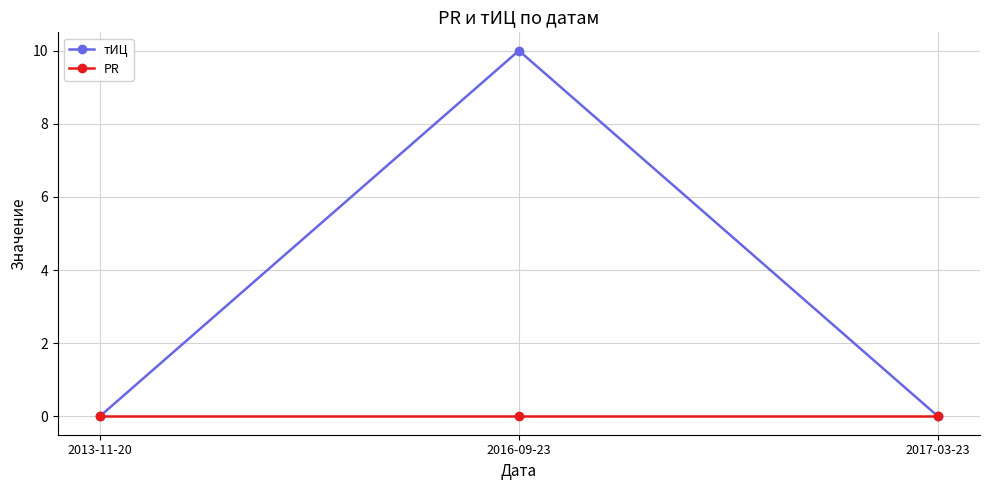

Which series changed the most between 2016-09-23 and 2017-03-23?

тИЦ